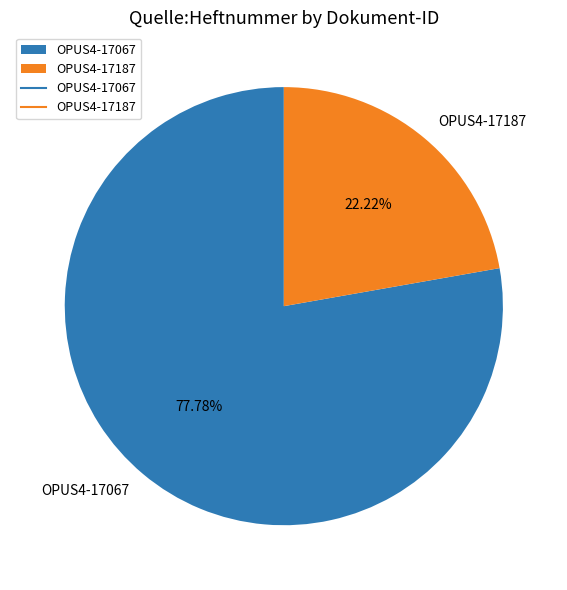

Which slice is the largest?

OPUS4-17067